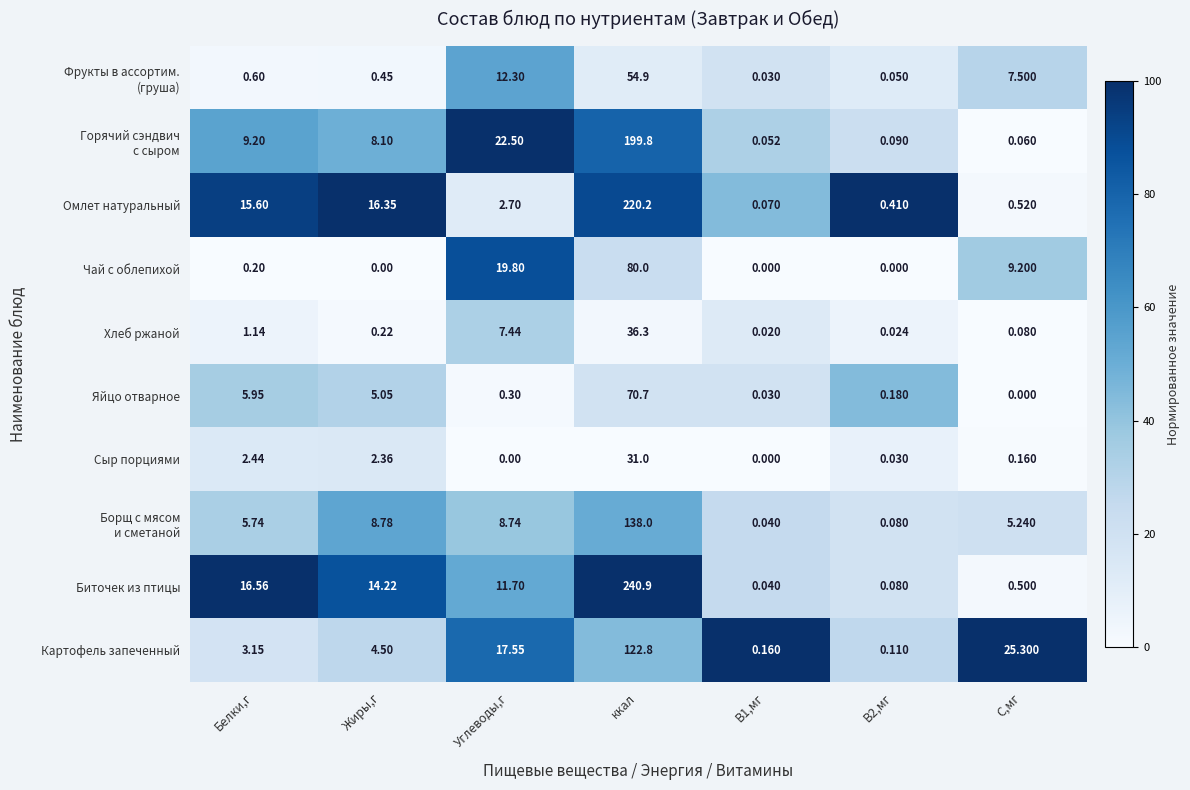

At which category is the sum across all series the highest?

ккал